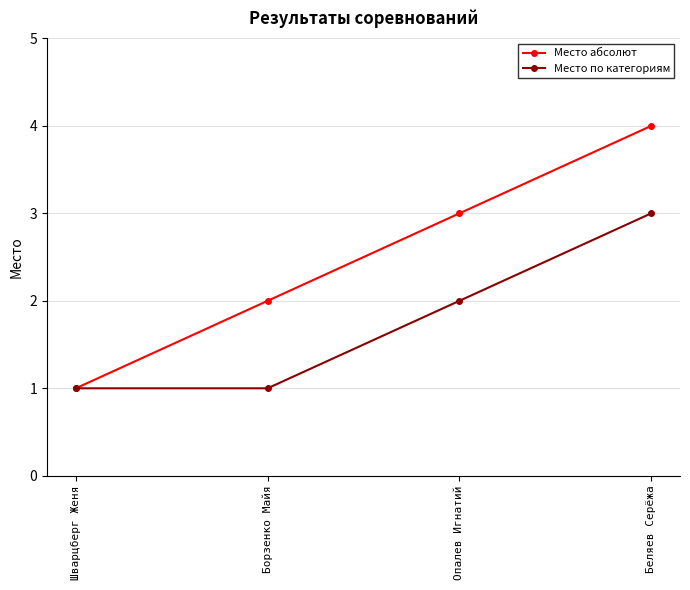

What is the sum of the Место по категориям values at Опалев Игнатий and Беляев Серёжа?

5